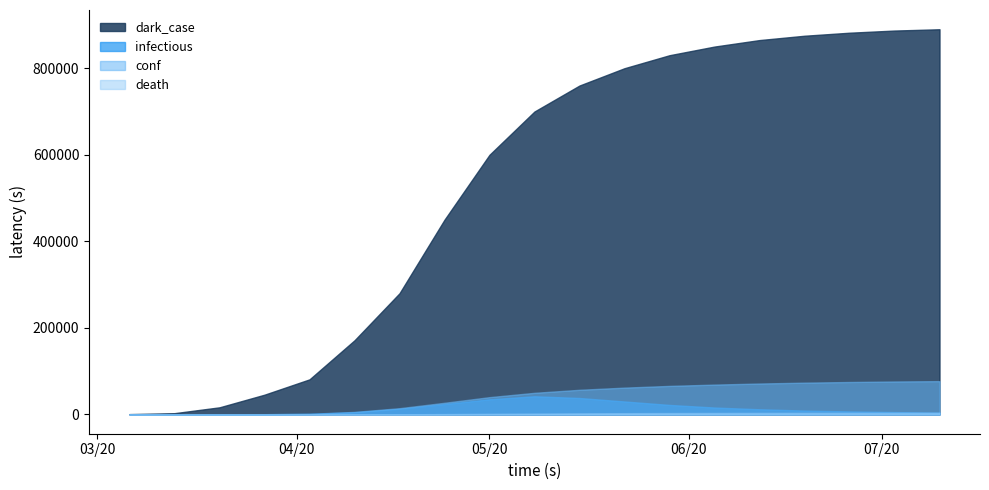

List the labels in order of death value, smallest first.

2020-03-06, 2020-03-13, 2020-03-20, 2020-03-27, 2020-04-03, 2020-04-10, 2020-04-17, 2020-04-24, 2020-05-01, 2020-05-08, 2020-05-15, 2020-05-22, 2020-05-29, 2020-06-05, 2020-06-12, 2020-06-19, 2020-06-26, 2020-07-03, 2020-07-10